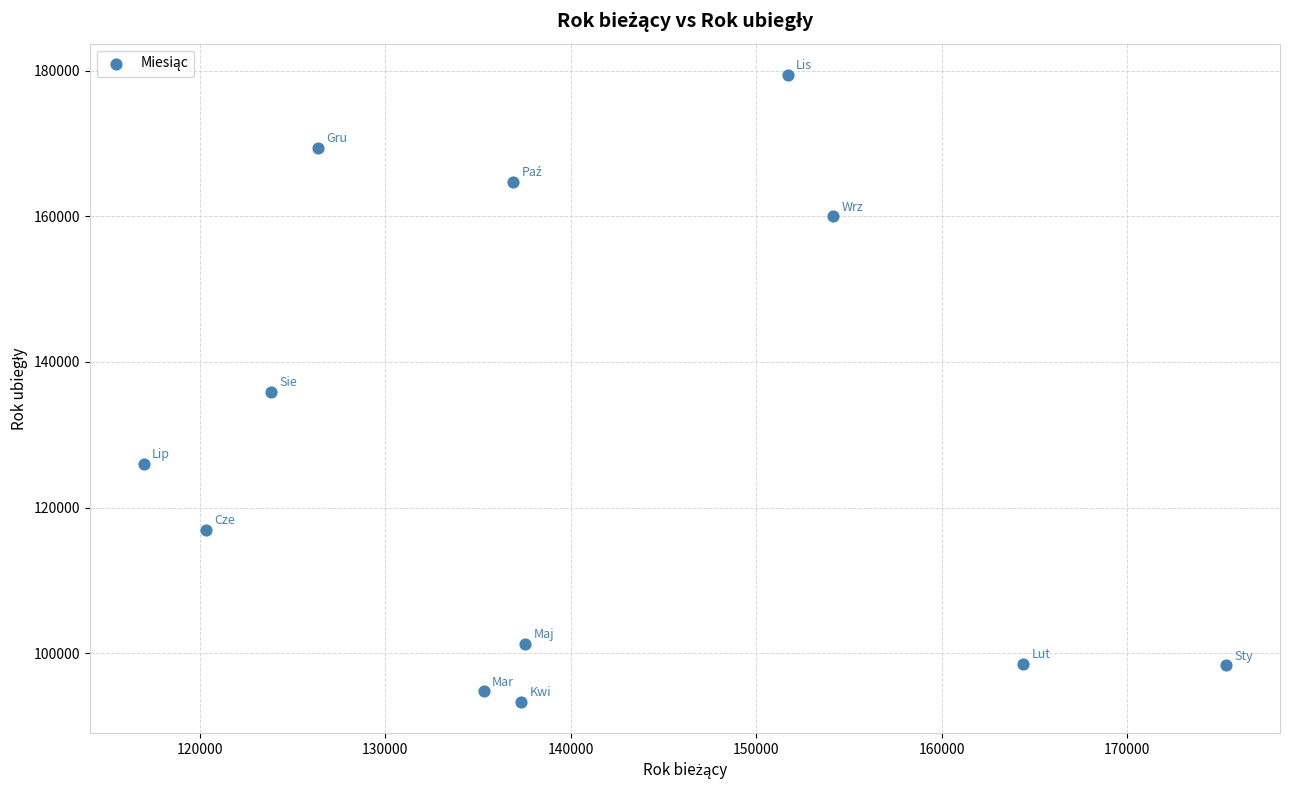

What is the range of Y values (max minus min)?

86051